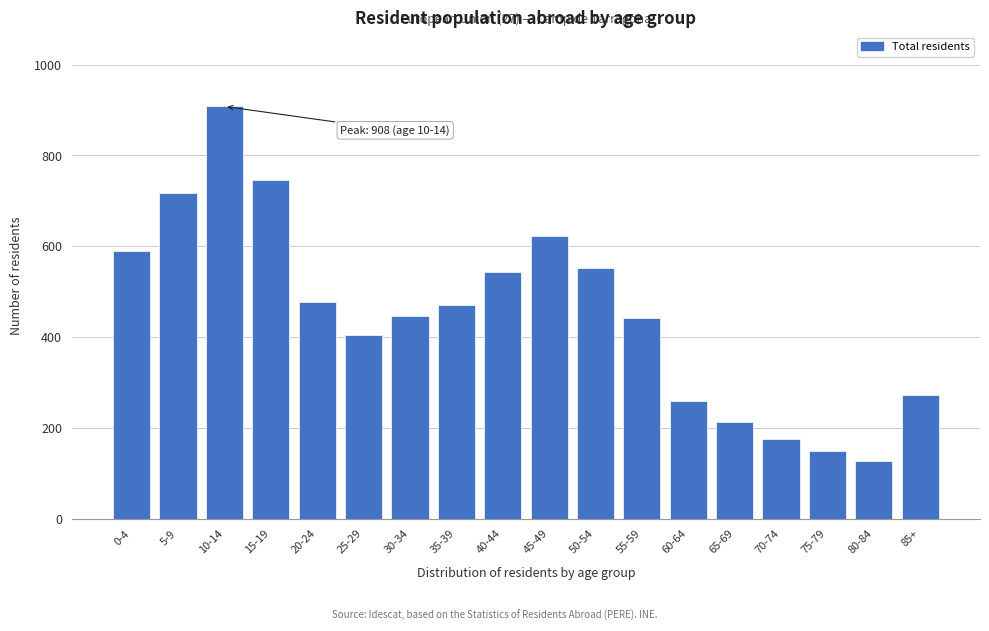

Reading right to left, what are all the values shown in this chart?

85+=273	80-84=128	75-79=150	70-74=175	65-69=213	60-64=260	55-59=441	50-54=552	45-49=623	40-44=543	35-39=470	30-34=447	25-29=404	20-24=478	15-19=746	10-14=908	5-9=717	0-4=590